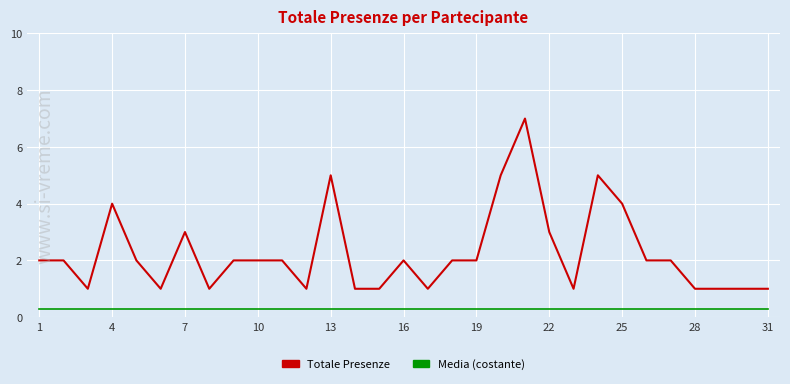

Which series has the largest total across all categories?

Totale Presenze